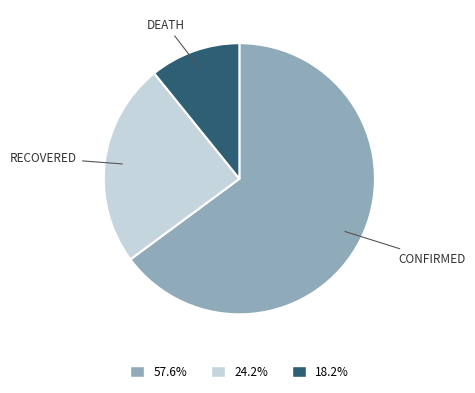

Is there any slice that represents more than half of the pie?

Yes